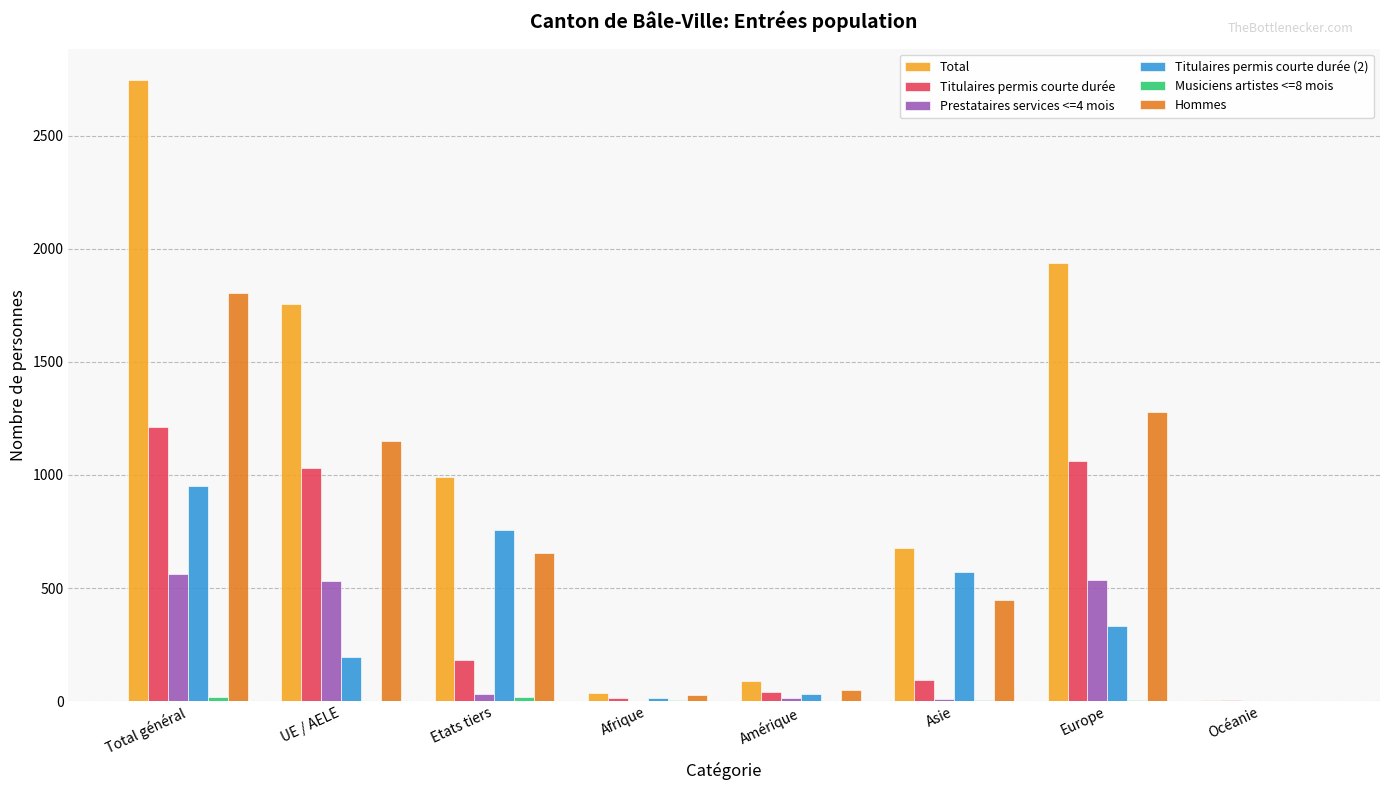

Which series changed the most between Afrique and Asie?

Total